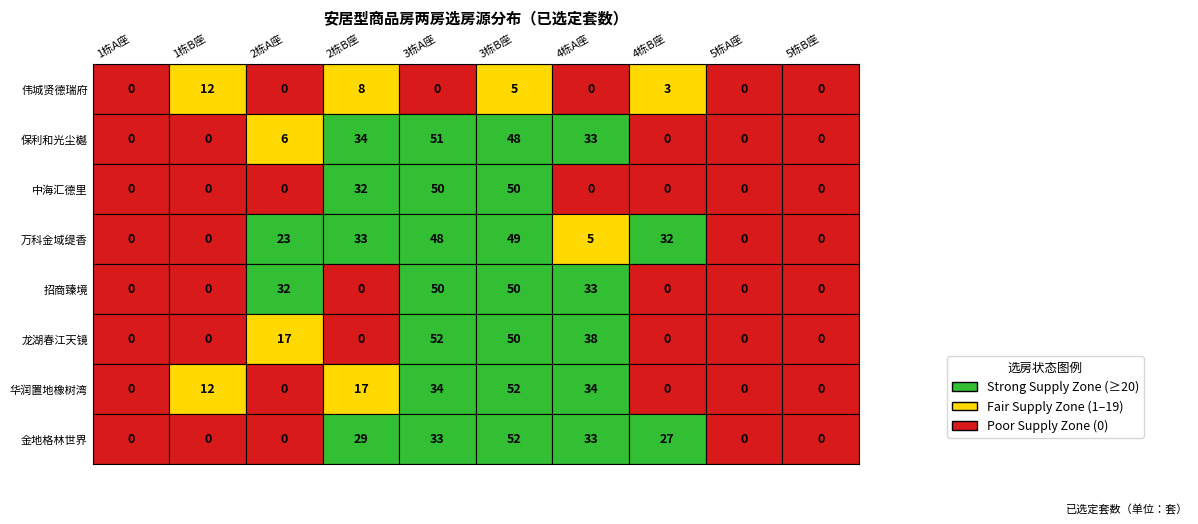

The 招商臻境 series shows -28 at 3. True or false?

False